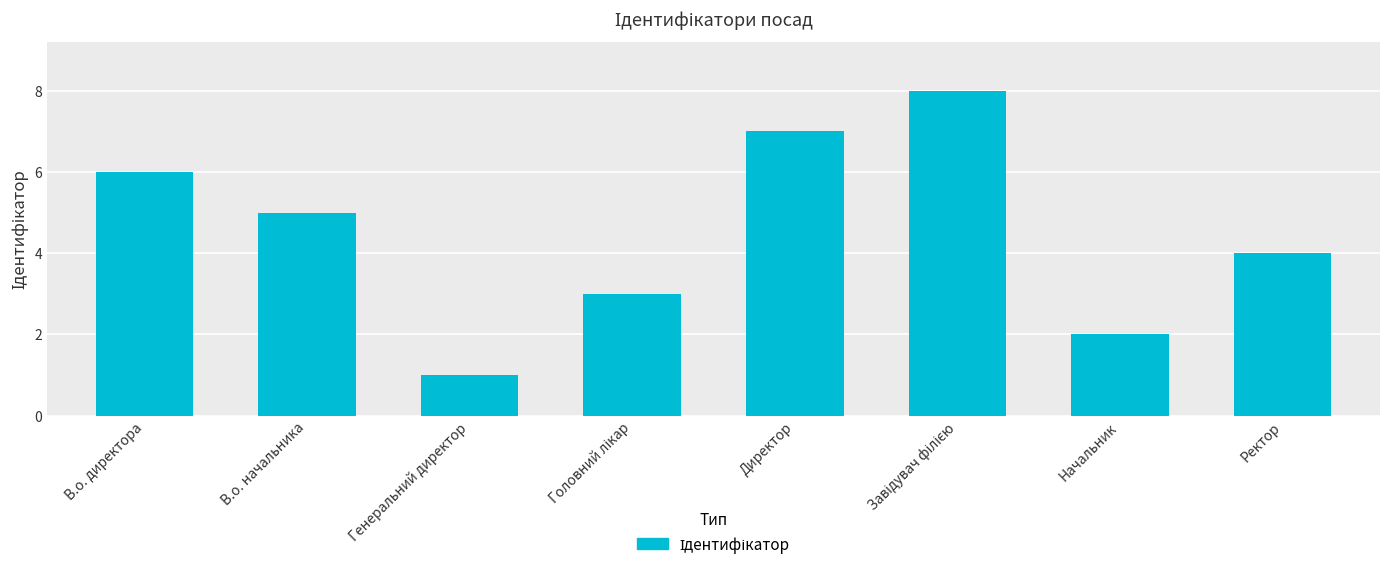

The value at В.о. начальника is 3. True or false?

False